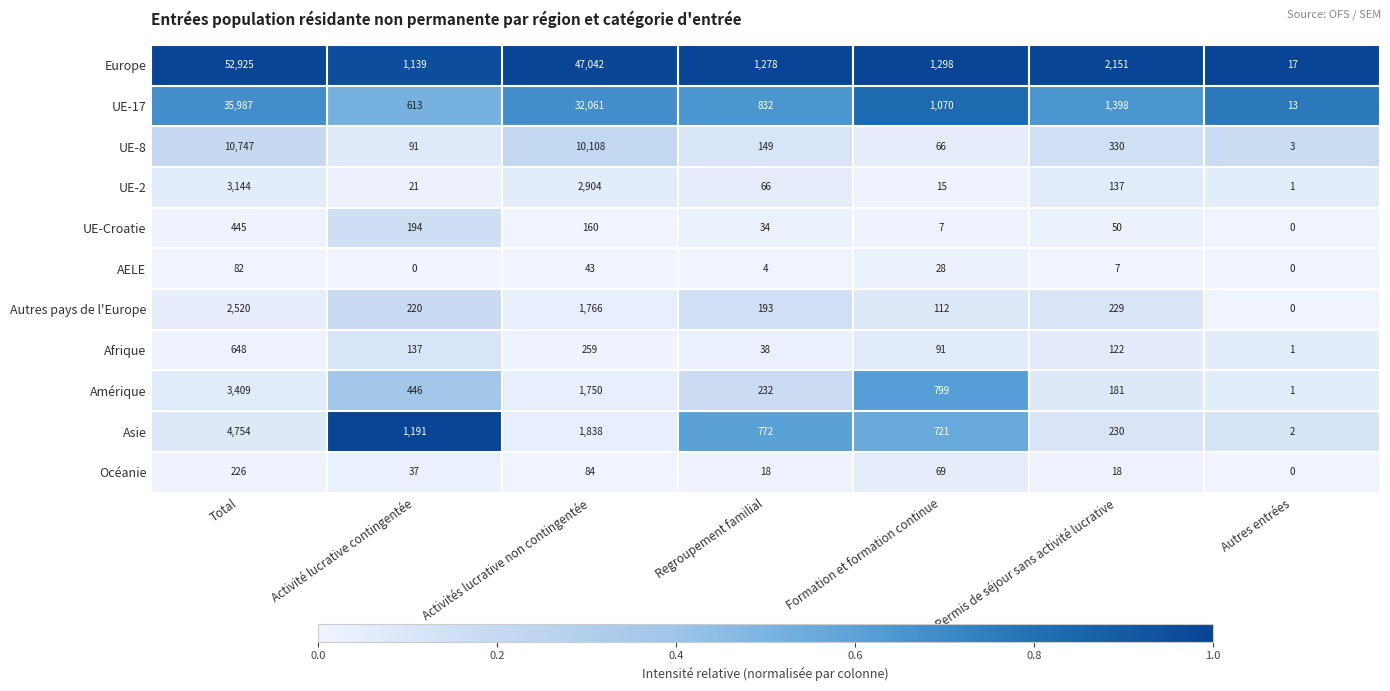

Rank the series by their maximum value, from lowest to highest.

AELE, Océanie, UE-Croatie, Afrique, Autres pays de l'Europe, UE-2, Amérique, Asie, UE-8, UE-17, Europe